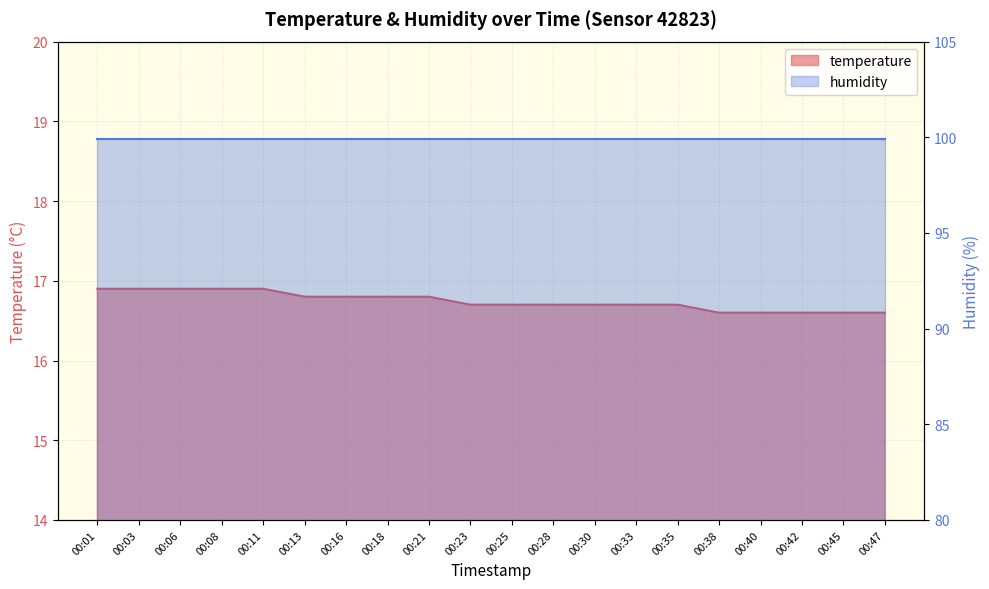

Between 00:18 and 00:13, which is larger?

00:18